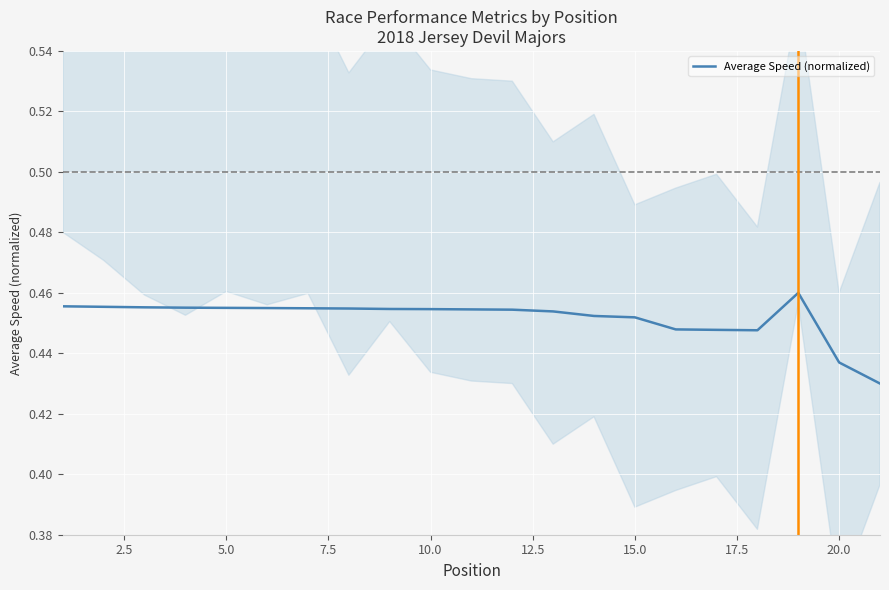

True or false: the data shows 0.2 at 20.0.

False